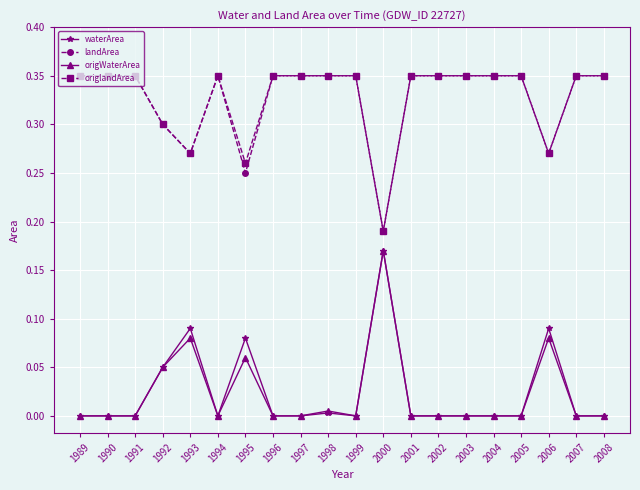

What are all the series names shown in the legend?

waterArea, landArea, origWaterArea, origlandArea